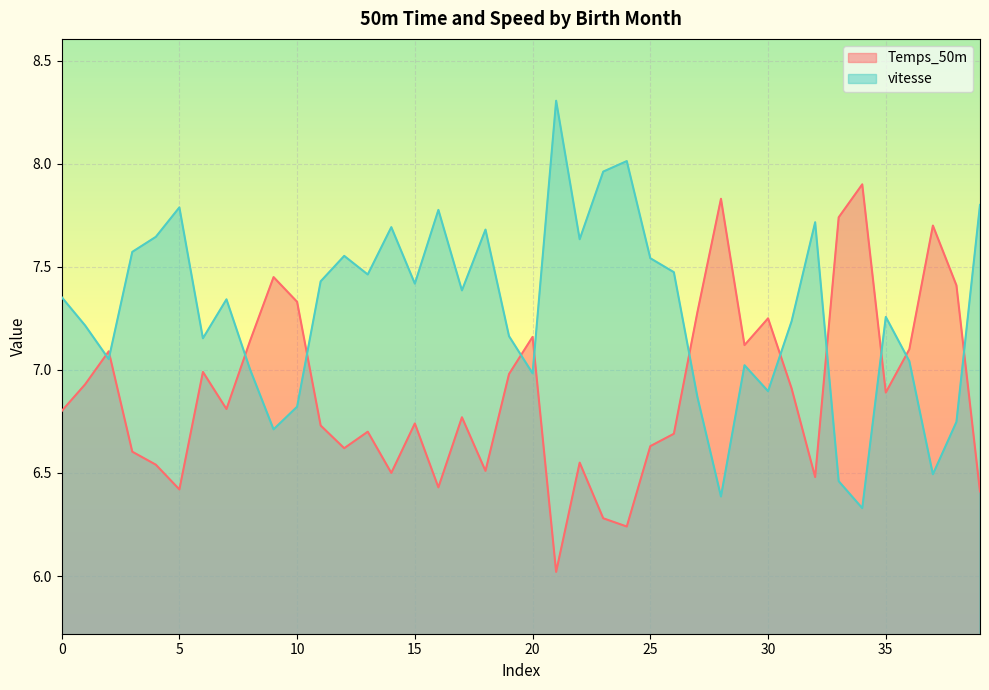

Is it true that vitesse equals 1.6 at 35?

False